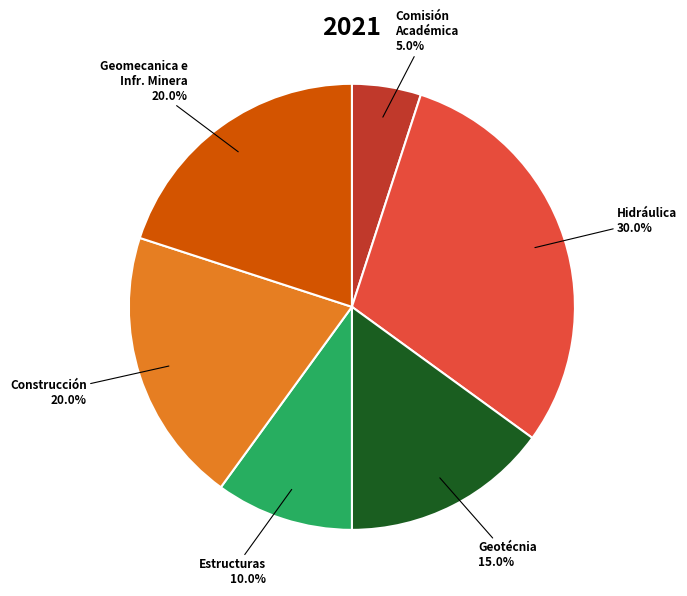

How many slices are in this pie chart?

6